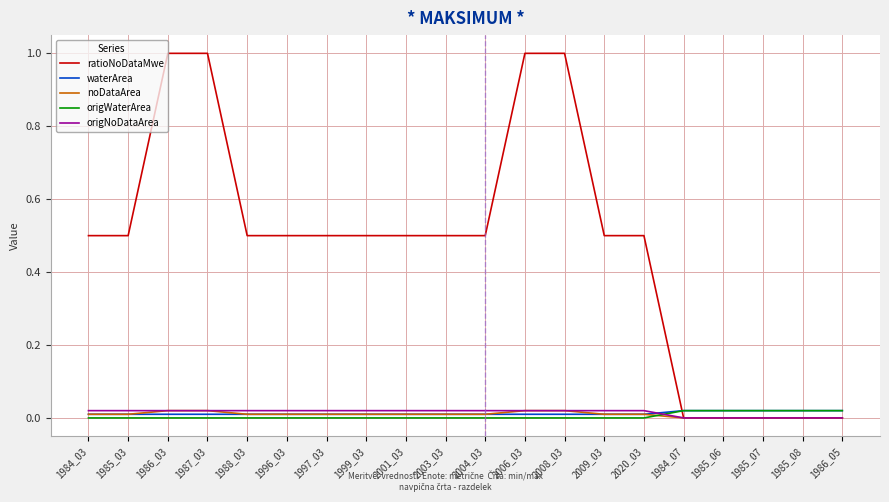

What are all the series names shown in the legend?

ratioNoDataMwe, waterArea, noDataArea, origWaterArea, origNoDataArea